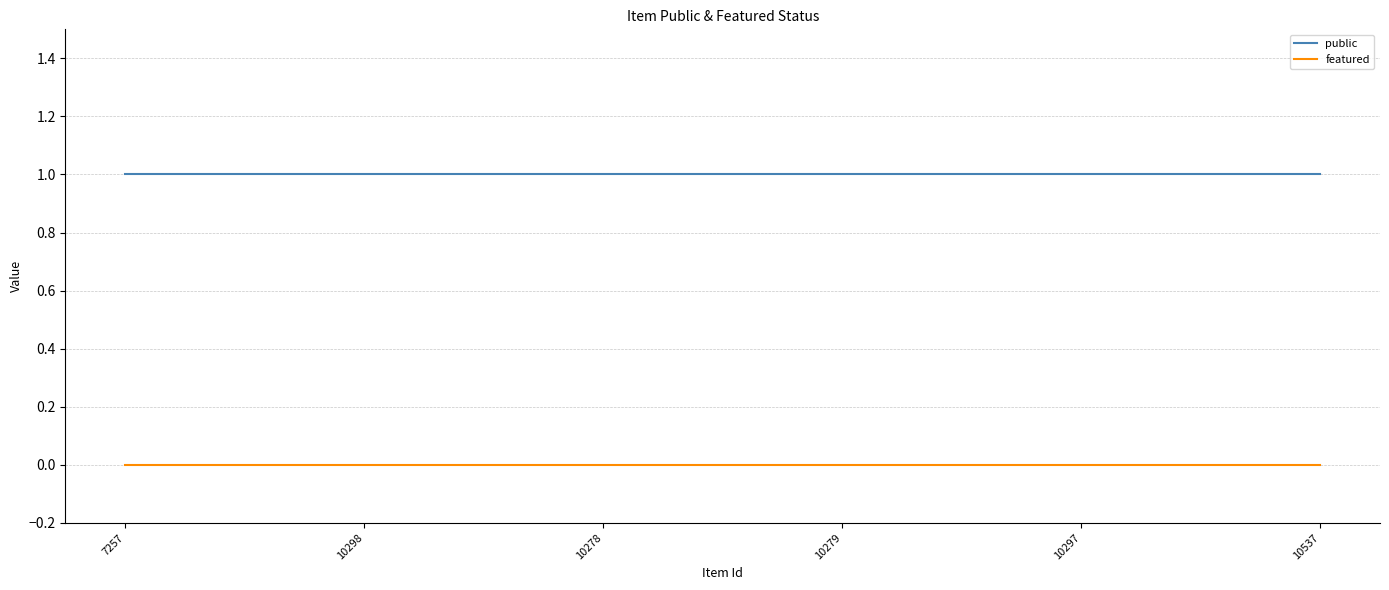

Does the chart display data point markers on the line(s)?

No